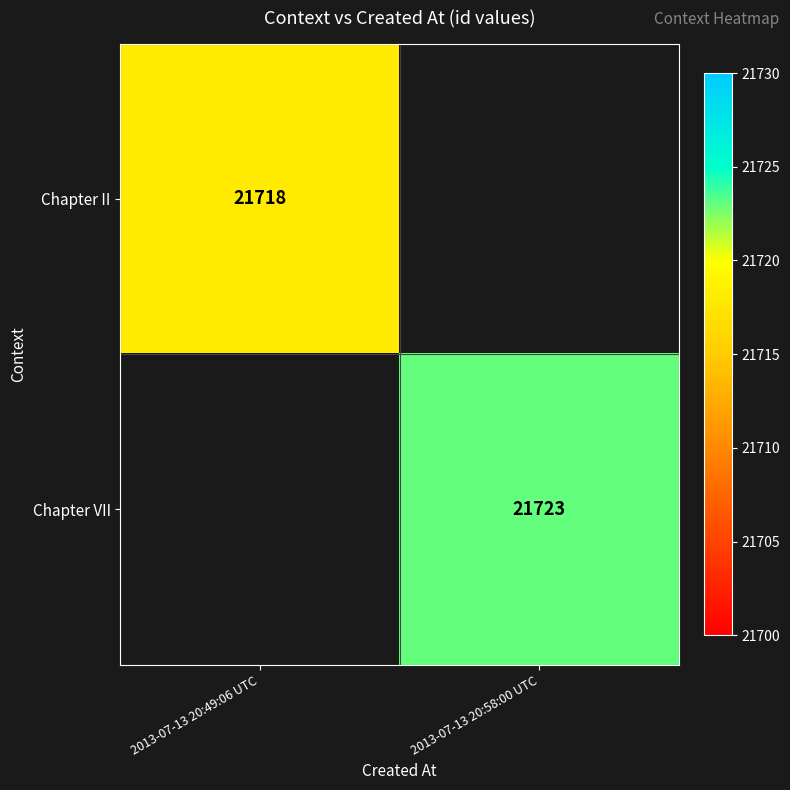

The Chapter II series shows 21718 at 2013-07-13 20:49:06 UTC. True or false?

True